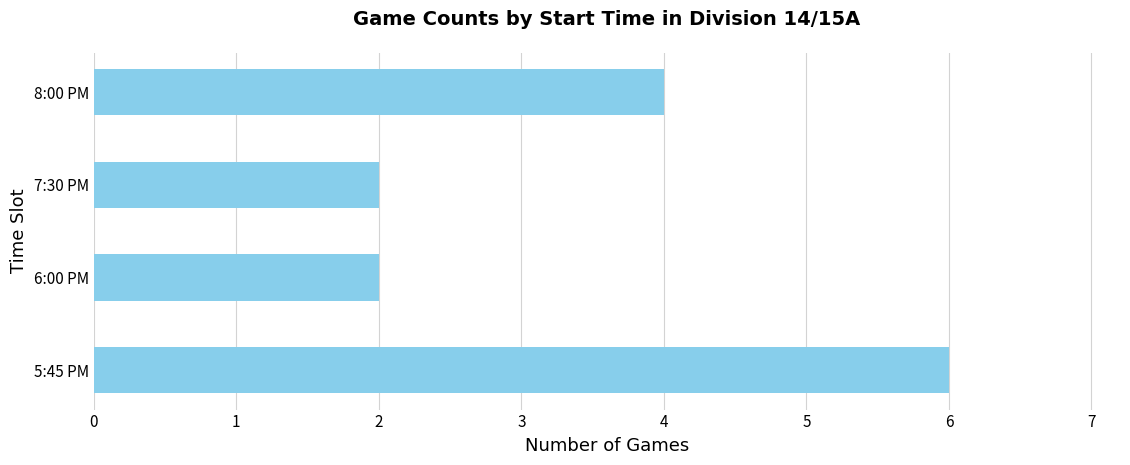

Reading bottom to top, transcribe all the data shown in this chart.

5:45 PM=6	6:00 PM=2	7:30 PM=2	8:00 PM=4